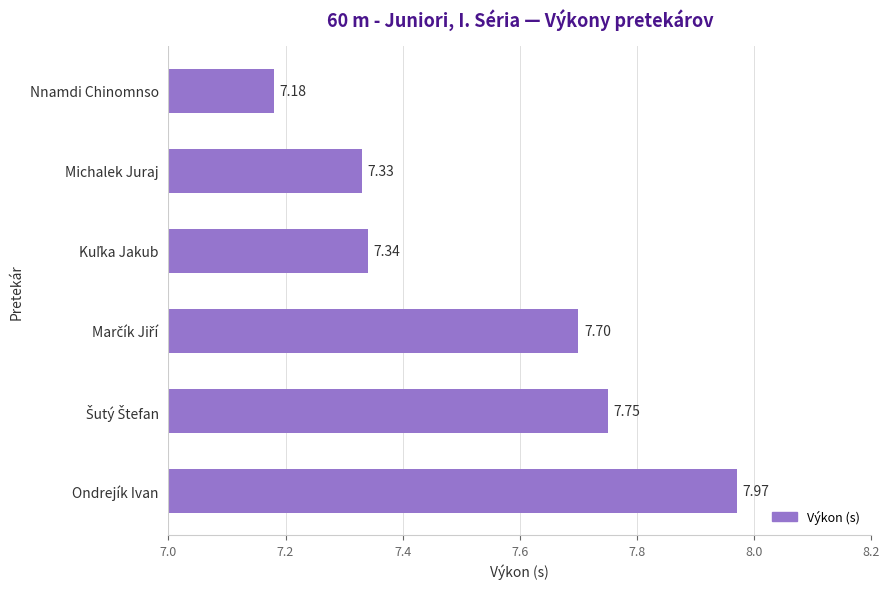

What is the label of the 6th bar from the top?

Ondrejík Ivan